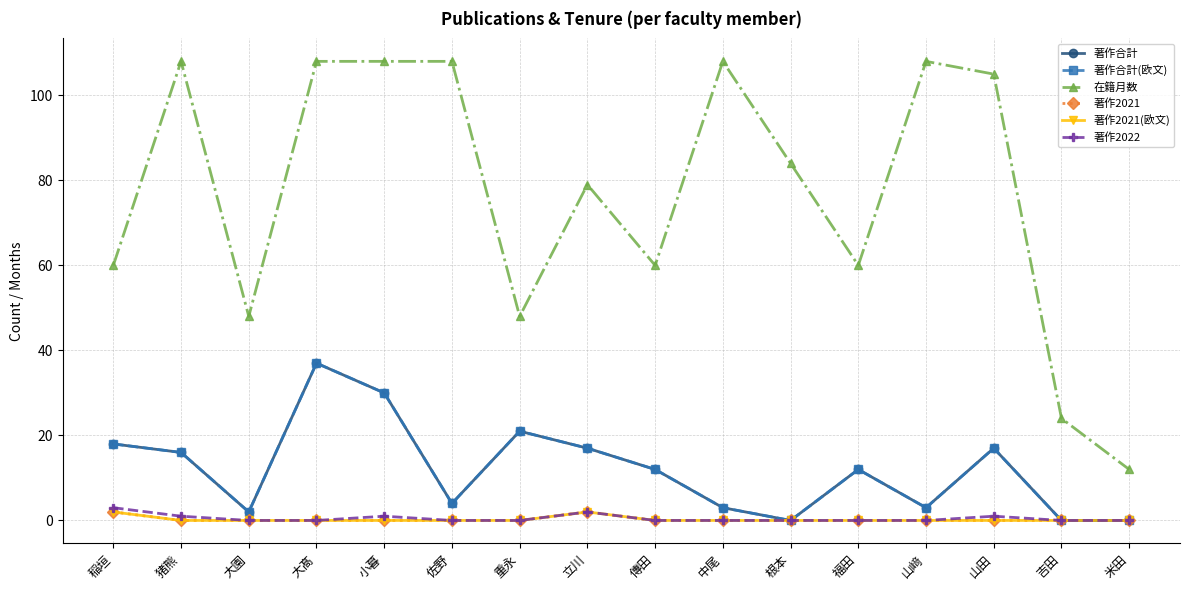

What is the difference between the highest and lowest values at 傳田?

60